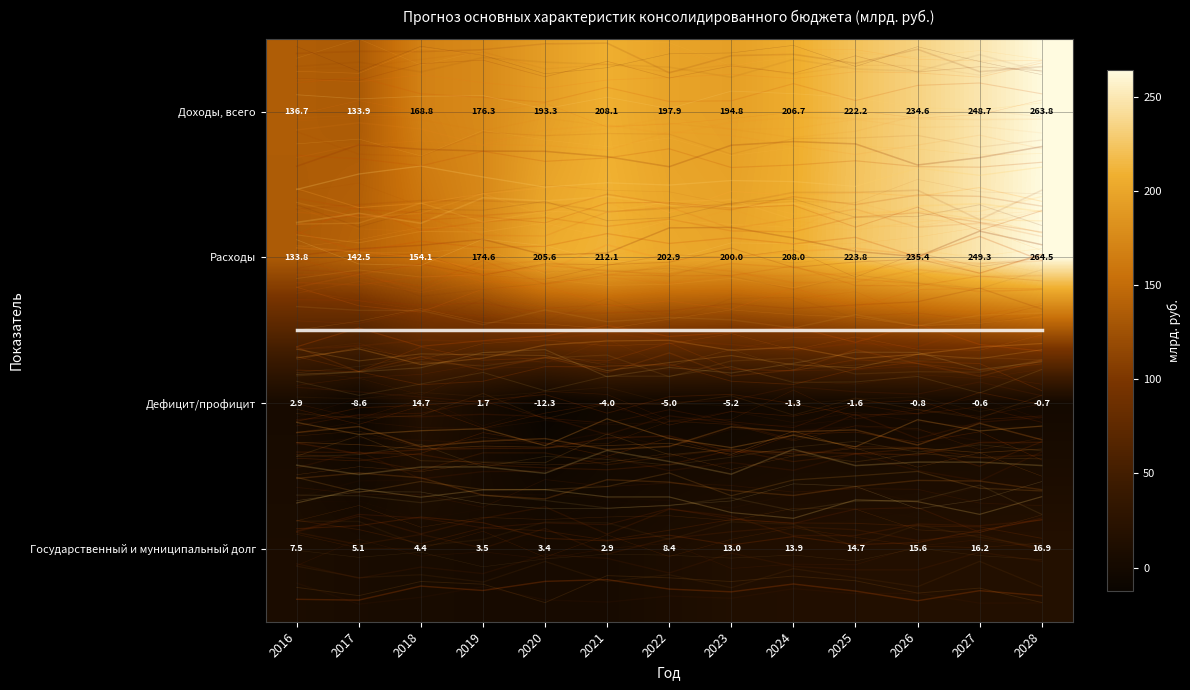

Which category has the highest value in the Расходы series?

2028